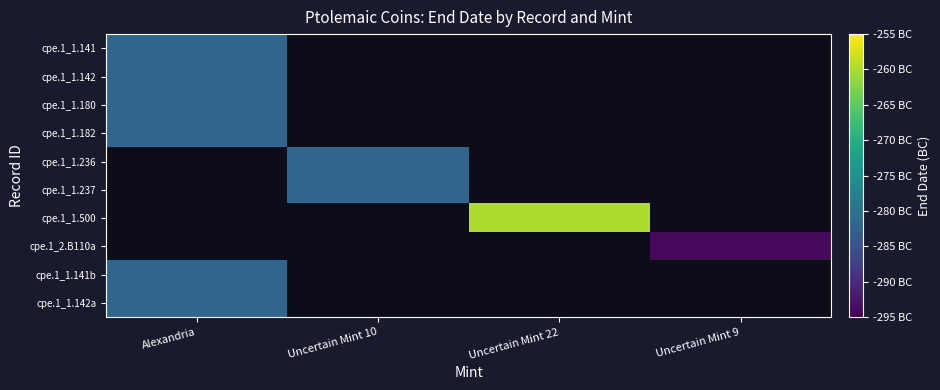

Which category has the highest value in the cpe.1_1.236 series?

Alexandria